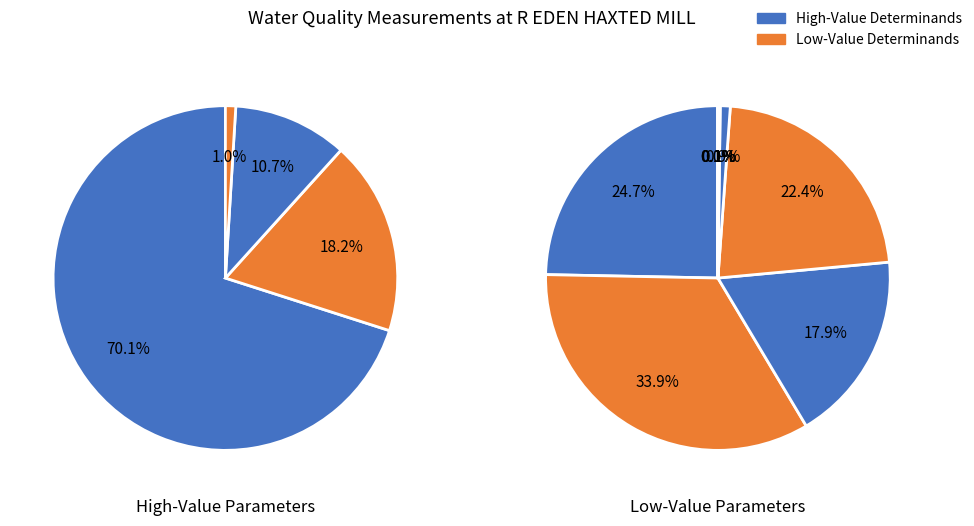

The Oxygen Diss slice represents 1% of the pie. True or false?

True